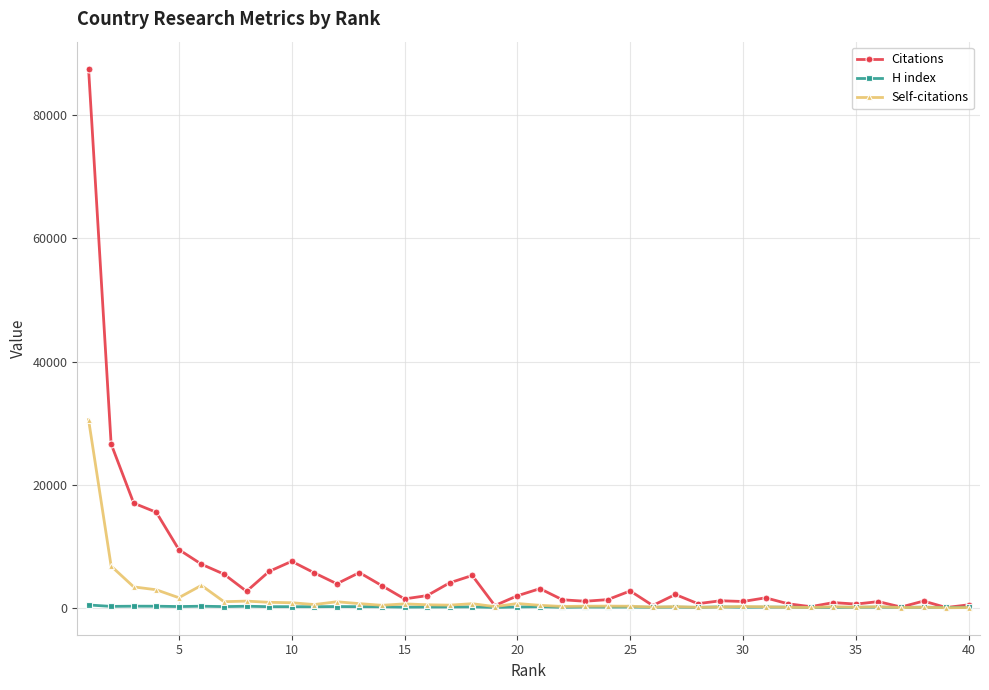

List the series in order of their overall mean, lowest first.

H index, Self-citations, Citations